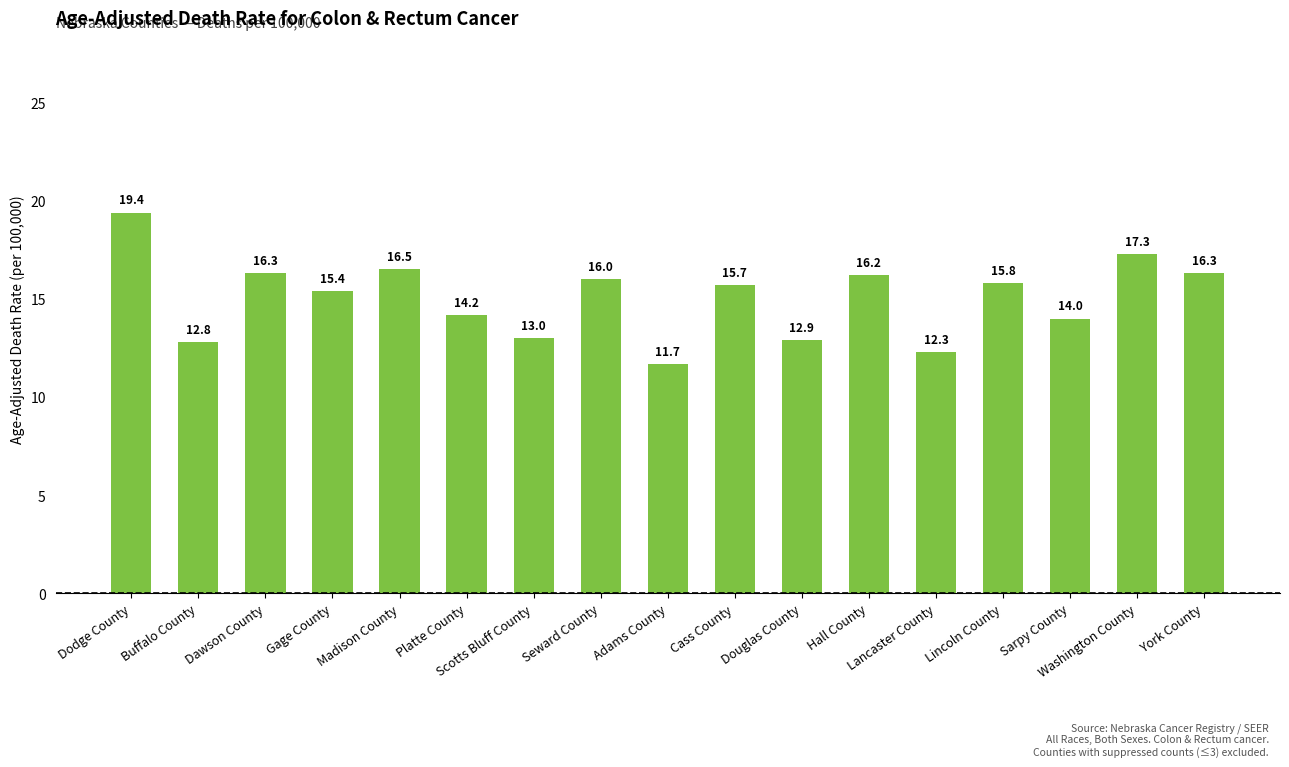

Where is the data nearest to the value 15?

Gage County